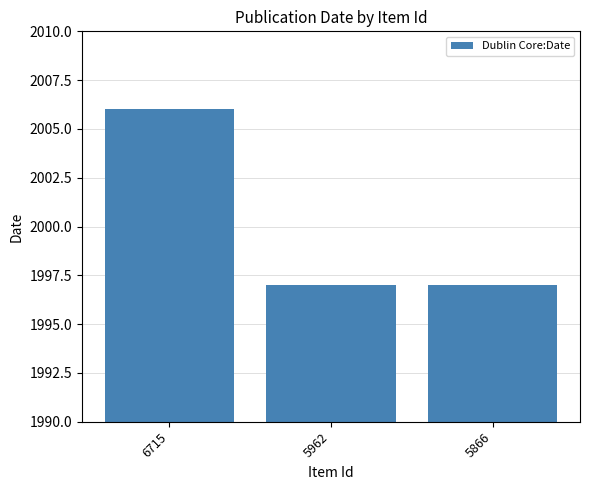

The value at 6715 is 2006. True or false?

True